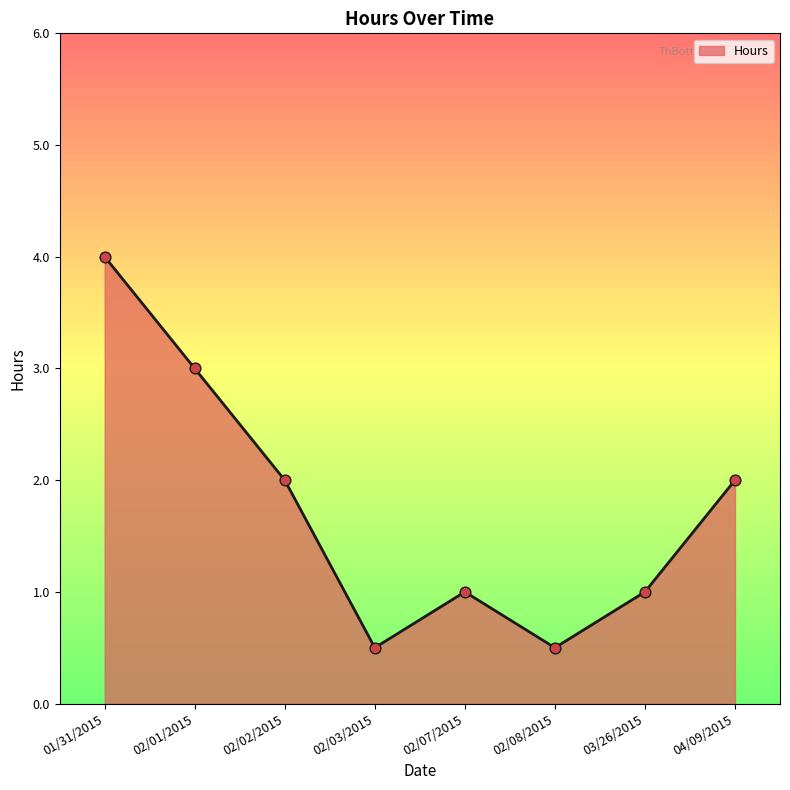

What is the change in value from 02/03/2015 to 03/26/2015?

+0.5